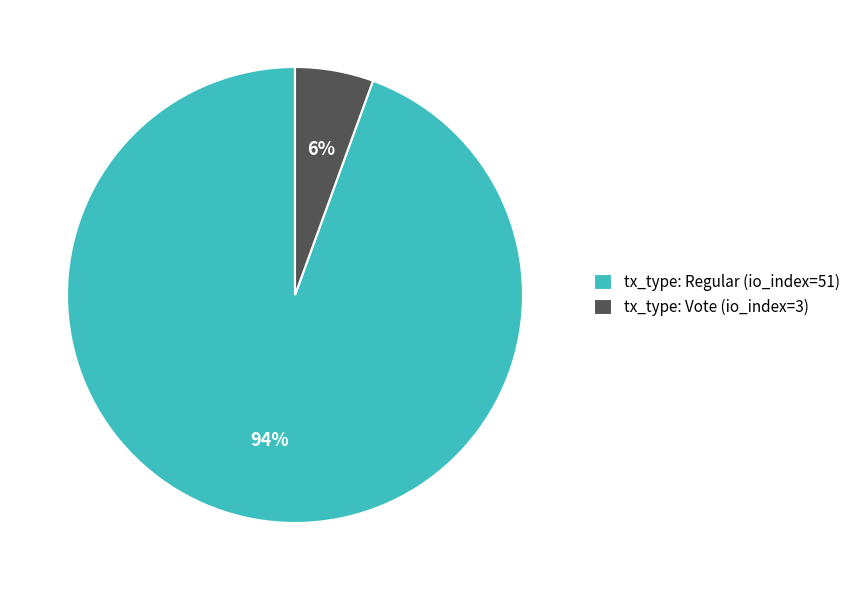

Between tx_type: Regular (io_index=51) and tx_type: Vote (io_index=3), which is larger?

tx_type: Regular (io_index=51)